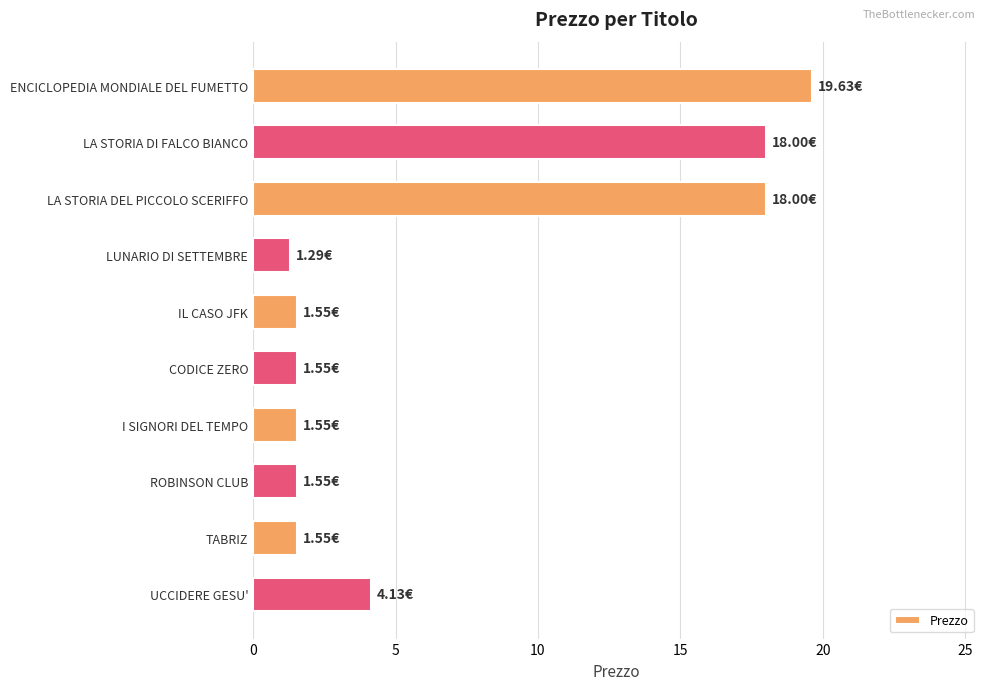

Which category has the highest value across all series?

ENCICLOPEDIA MONDIALE DEL FUMETTO